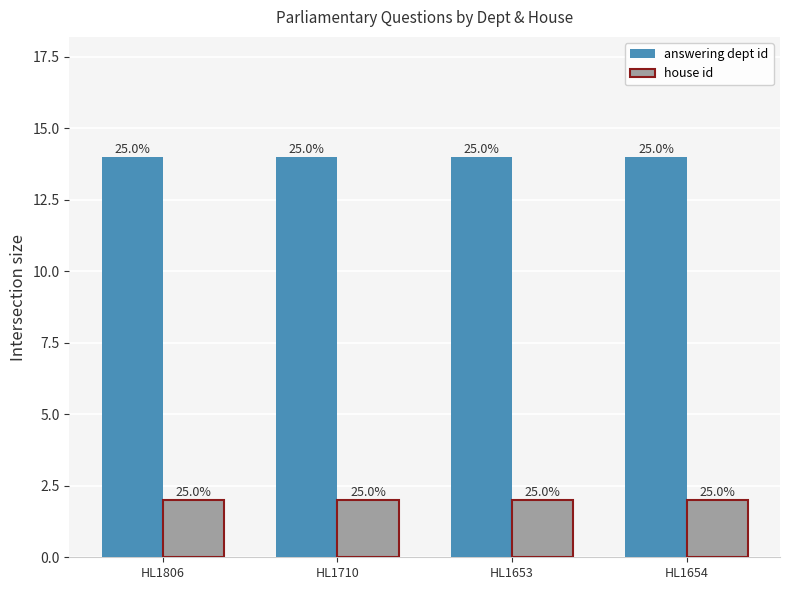

Are the bars grouped side by side (vs. stacked)?

Yes